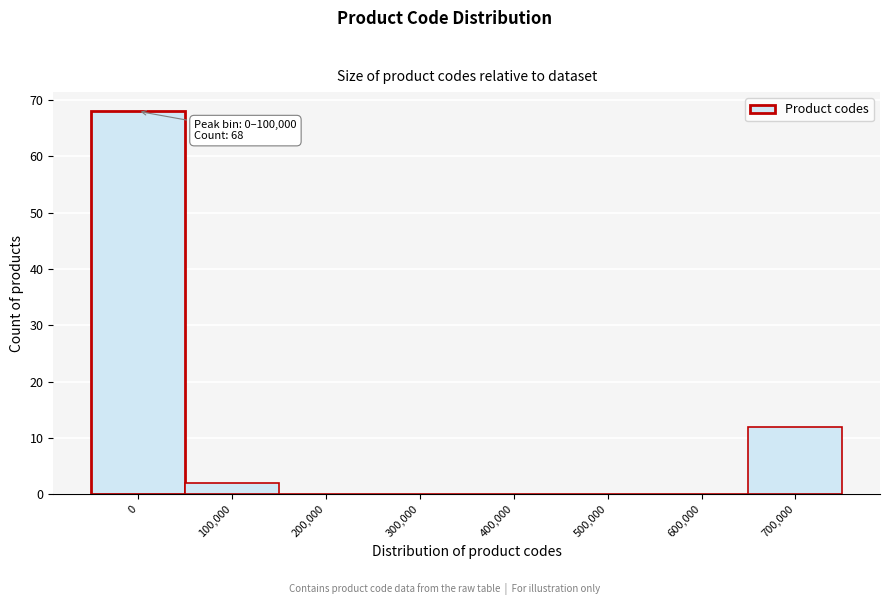

Reading right to left, extract all data points from this chart.

700,000=12	600,000=0	500,000=0	400,000=0	300,000=0	200,000=0	100,000=2	0=68